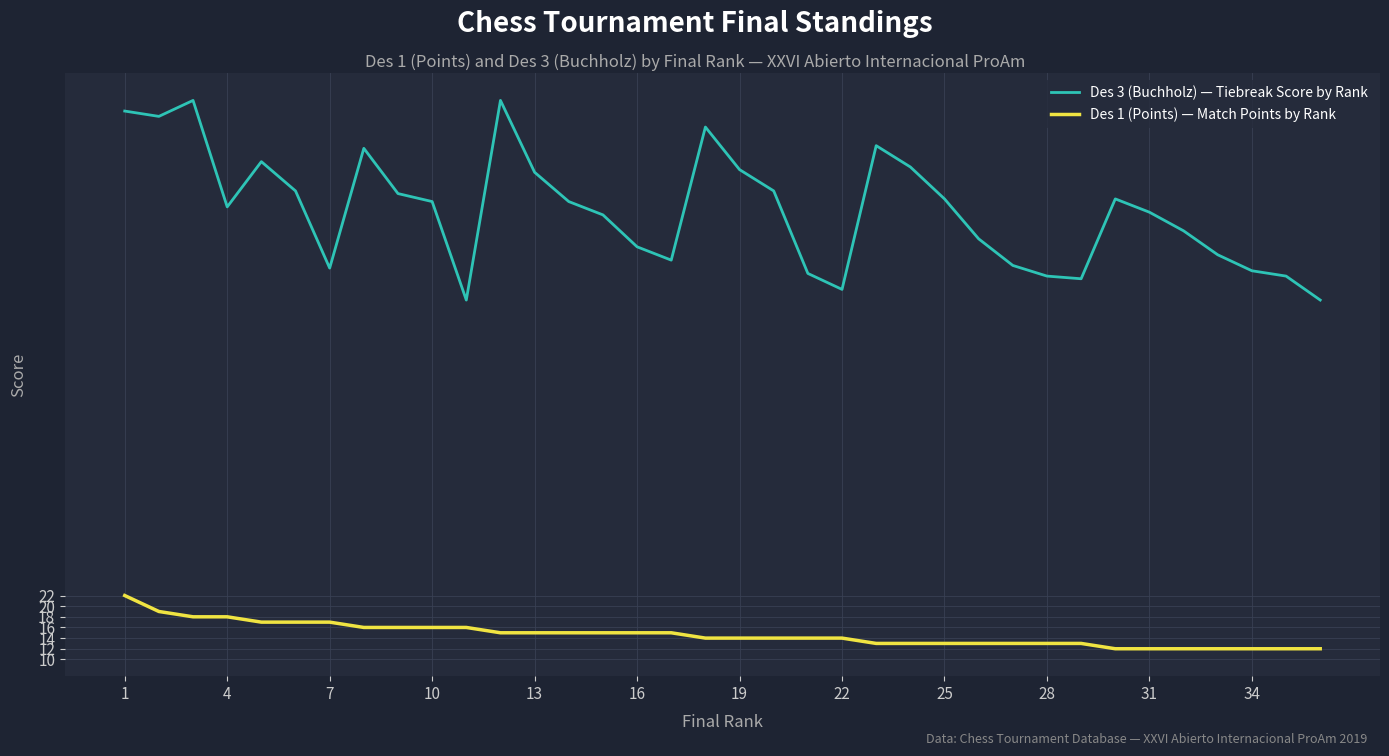

True or false: Des 3 (Buchholz) — Tiebreak Score by Rank and Des 1 (Points) — Match Points by Rank cross at least once.

False